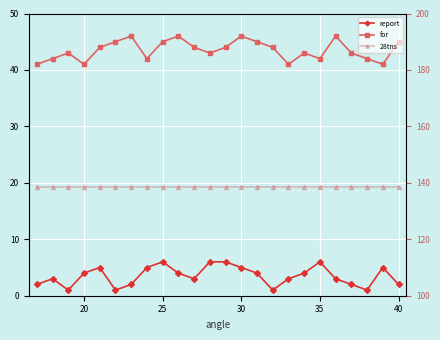

What is the sum of all for values?

1044.0